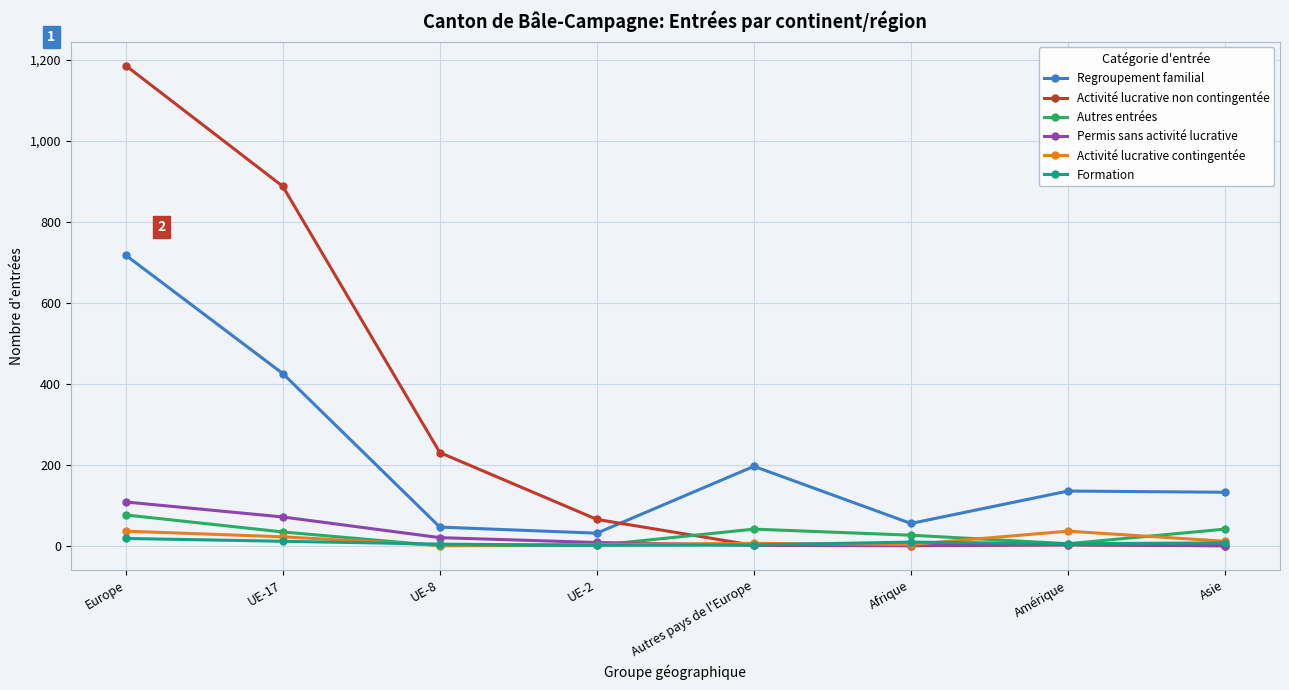

At which category does Regroupement familial reach its first local valley?

UE-2